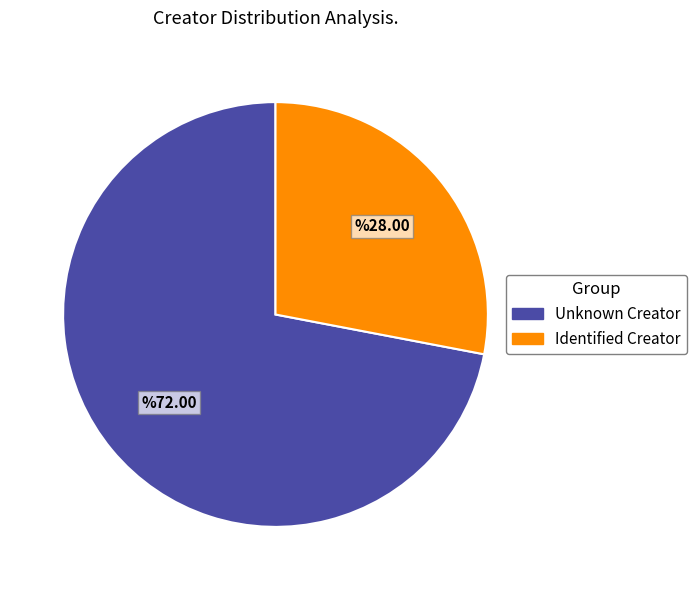

Does any single category account for the majority?

Yes